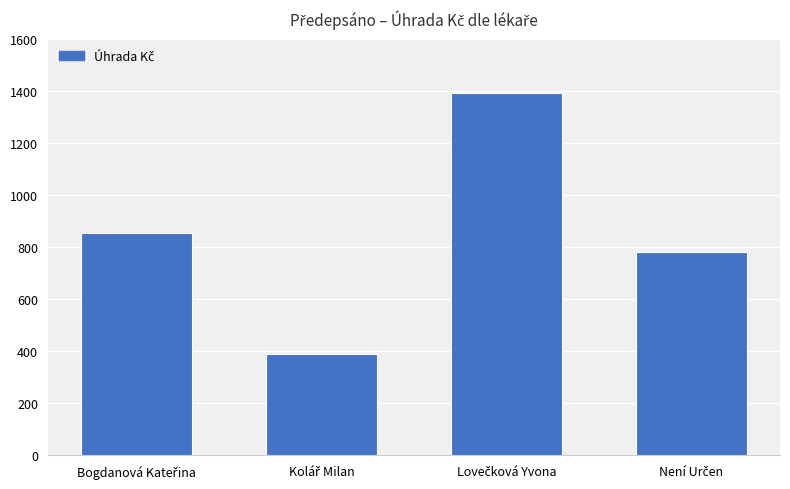

What is the value of the 3rd bar from the left?

1389.7